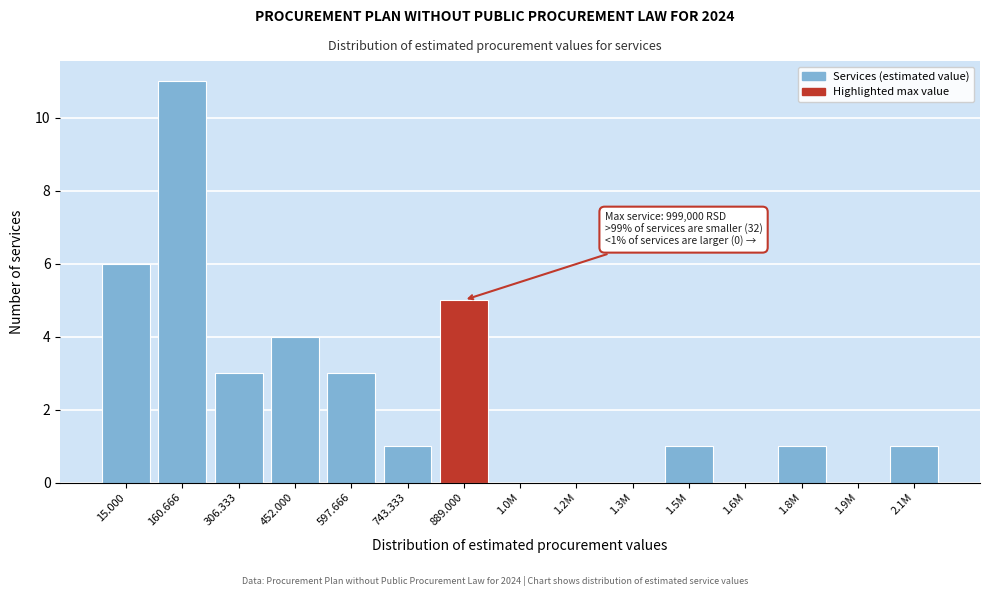

Reading left to right, what are all the values shown in this chart?

15.000=6	160.666=11	306.333=3	452.000=4	597.666=3	743.333=1	889.000=5	1.0M=0	1.2M=0	1.3M=0	1.5M=1	1.6M=0	1.8M=1	1.9M=0	2.1M=1